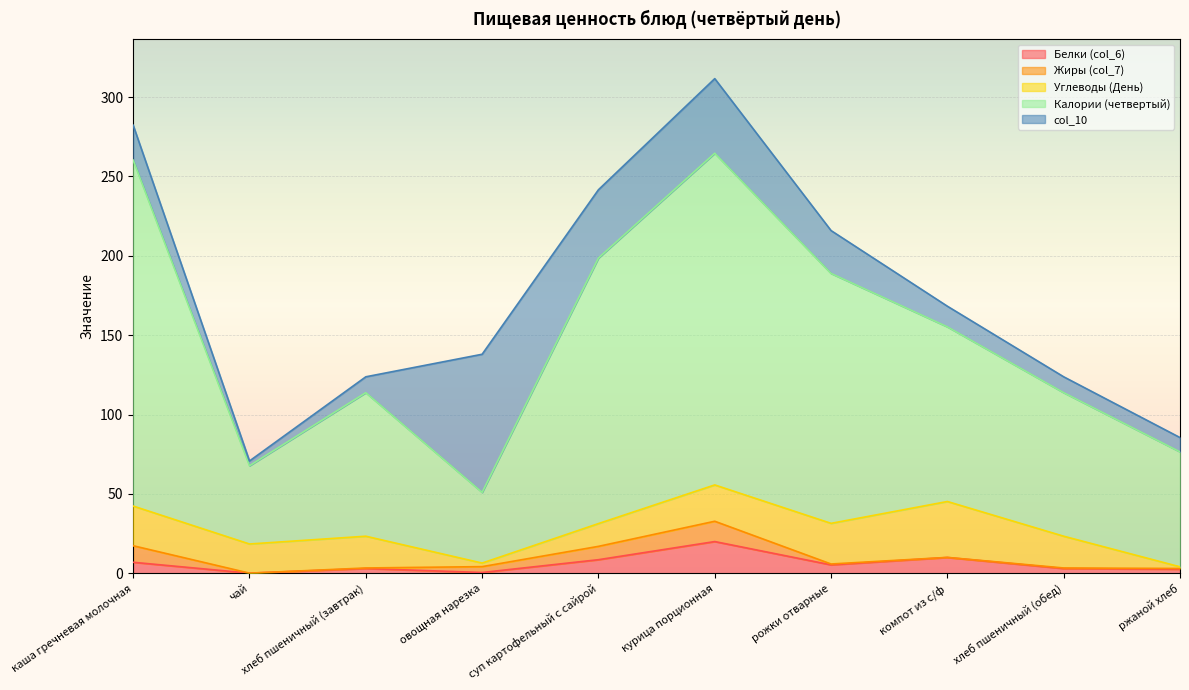

At which category is the sum across all series the highest?

курица порционная